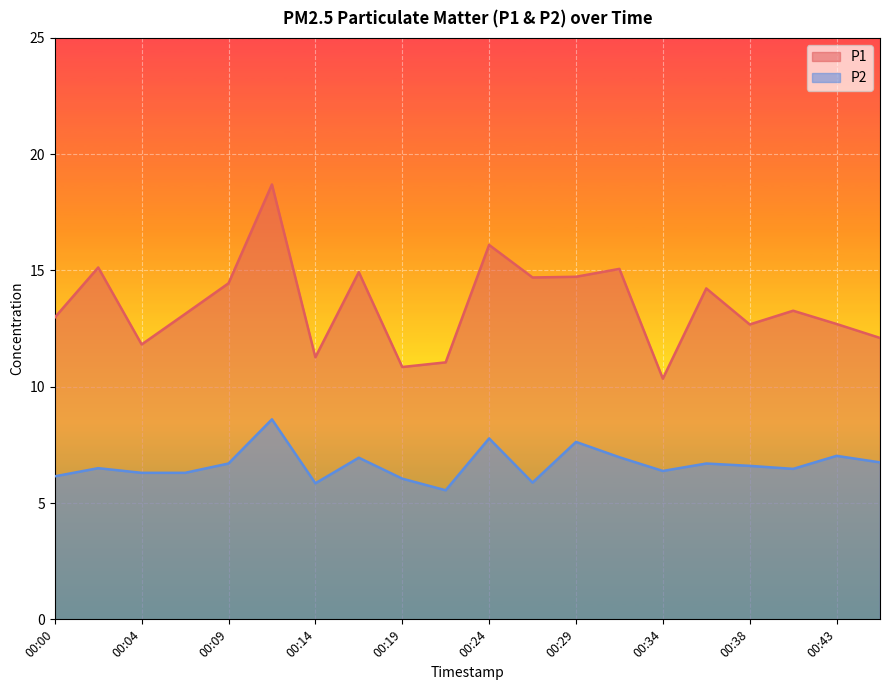

Reading left to right, extract all data points from this chart.

P1: 00:00=13.0	00:02=15.1	00:04=11.8	00:07=13.1	00:09=14.4	00:12=18.7	00:14=11.3	00:17=14.9	00:19=10.8	00:21=11.1	00:24=16.1	00:26=14.7	00:29=14.7	00:31=15.1	00:34=10.3	00:36=14.2	00:38=12.7	00:41=13.3	00:43=12.7	00:46=12.1
P2: 00:00=6.2	00:02=6.5	00:04=6.3	00:07=6.3	00:09=6.7	00:12=8.6	00:14=5.8	00:17=7.0	00:19=6.0	00:21=5.5	00:24=7.8	00:26=5.9	00:29=7.6	00:31=7.0	00:34=6.4	00:36=6.7	00:38=6.6	00:41=6.5	00:43=7.0	00:46=6.8